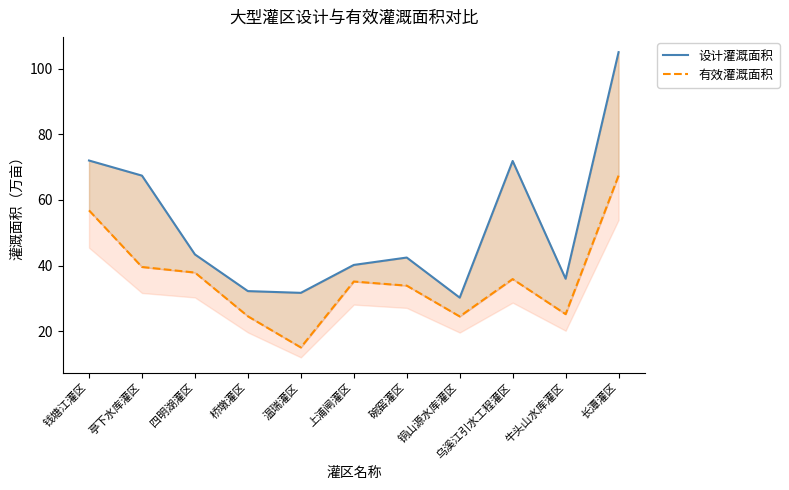

Where is the first local minimum for 有效灌溉面积?

温瑞灌区